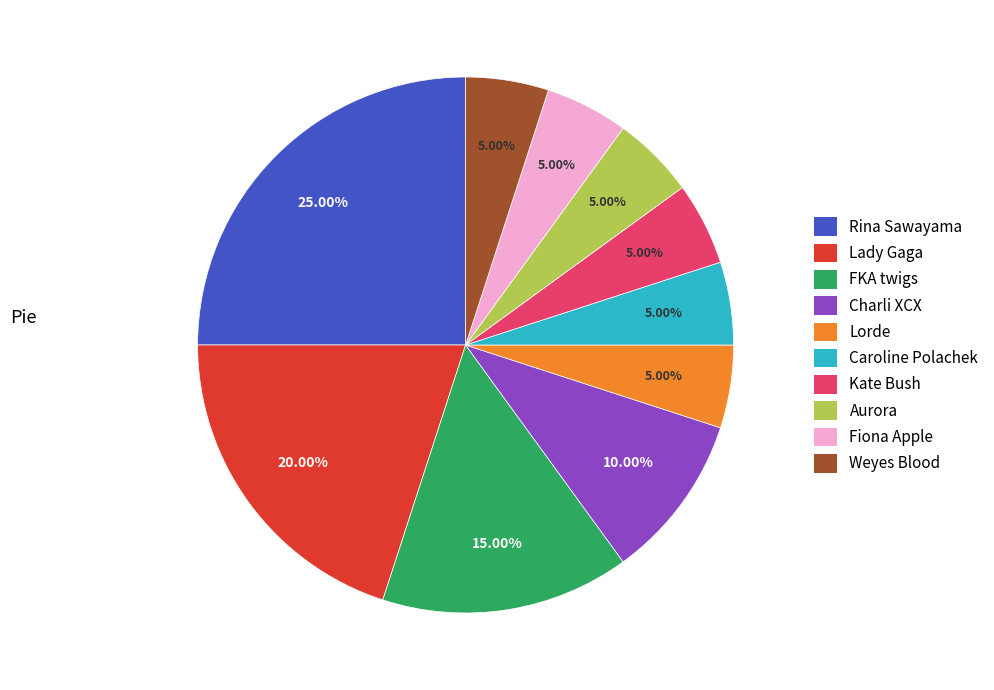

Which category has the biggest portion of the pie?

Rina Sawayama